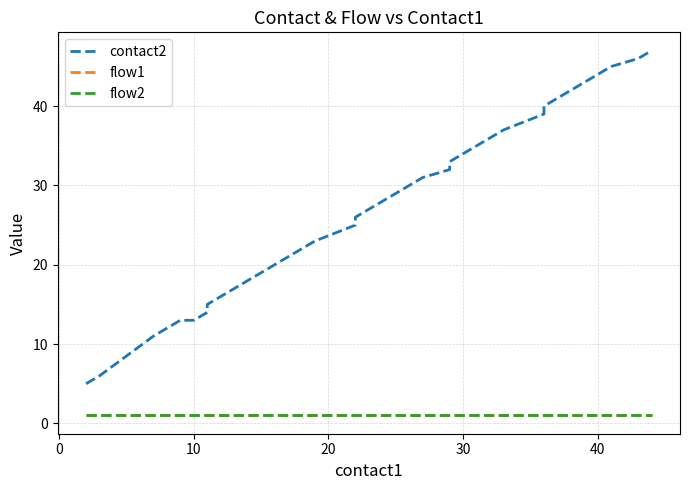

The value of flow1 at 26 is 0. True or false?

False